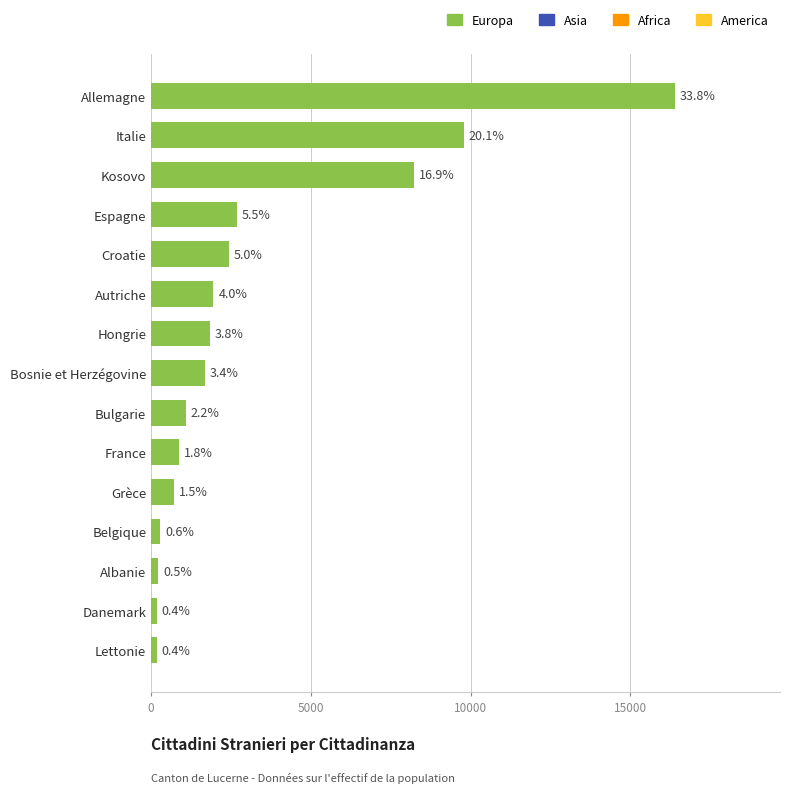

Are the bars horizontal?

Yes